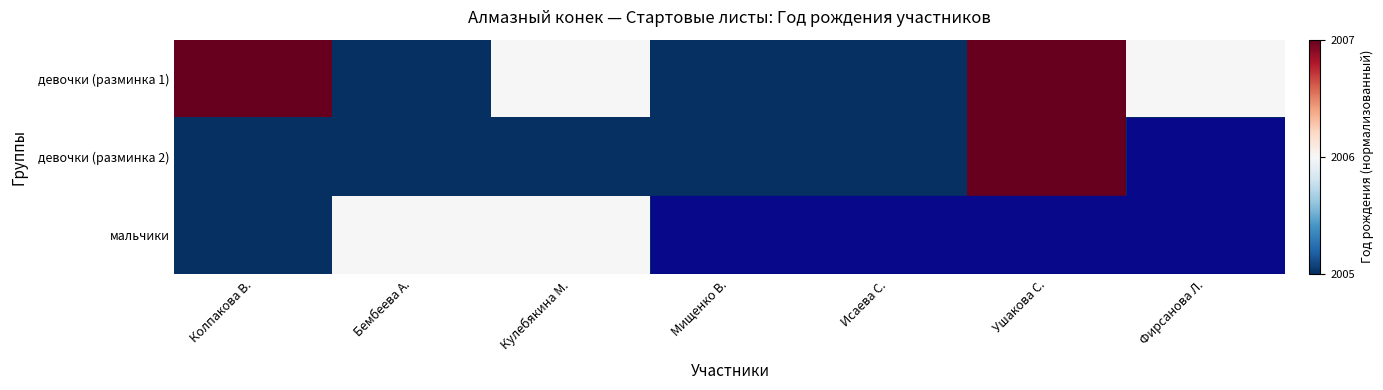

Which series changed the most between Кулебякина М. and Фирсанова Л.?

мальчики